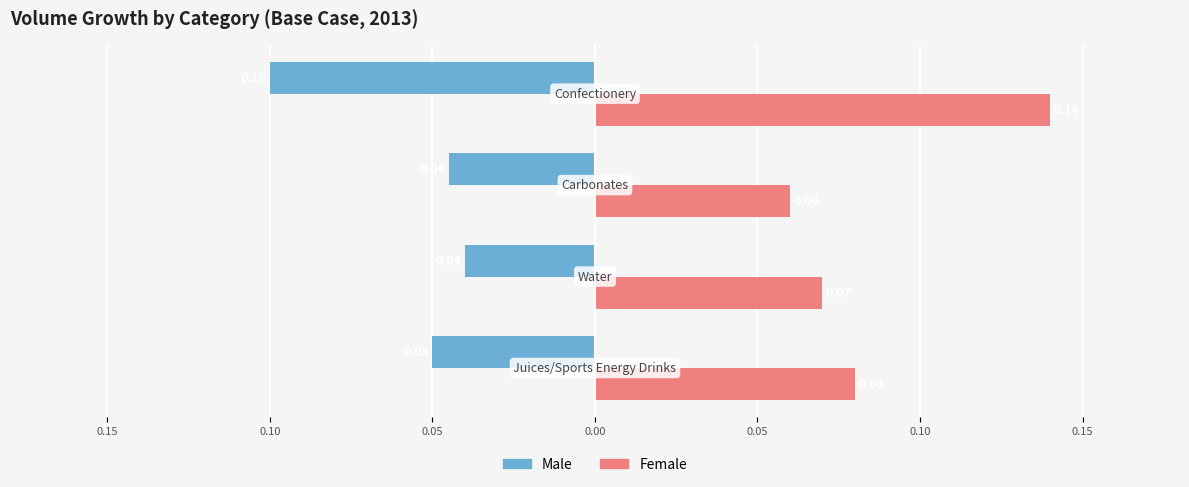

What are all the series names shown in the legend?

Male, Female